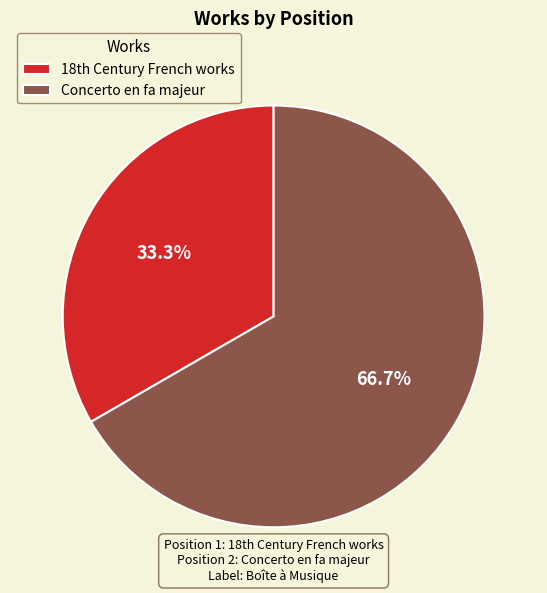

Which category has the biggest portion of the pie?

Concerto en fa majeur